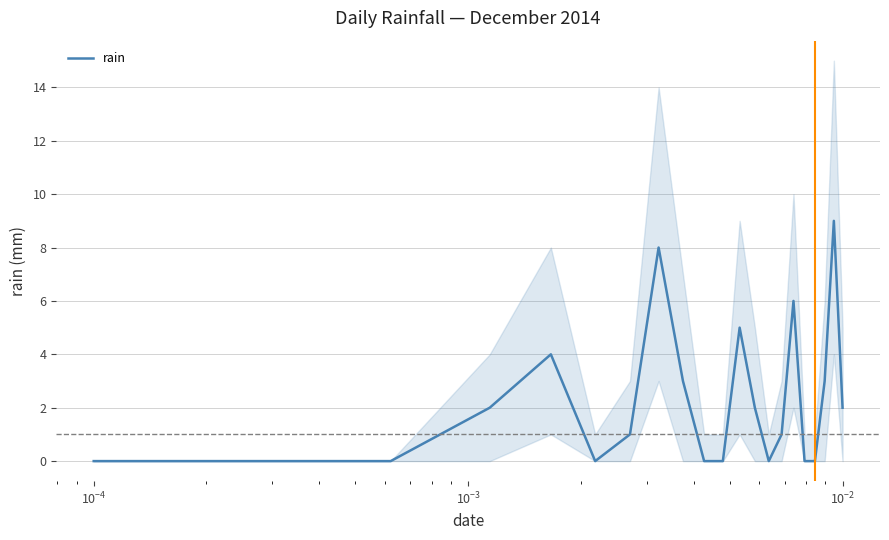

What is the maximum value for rain?

9